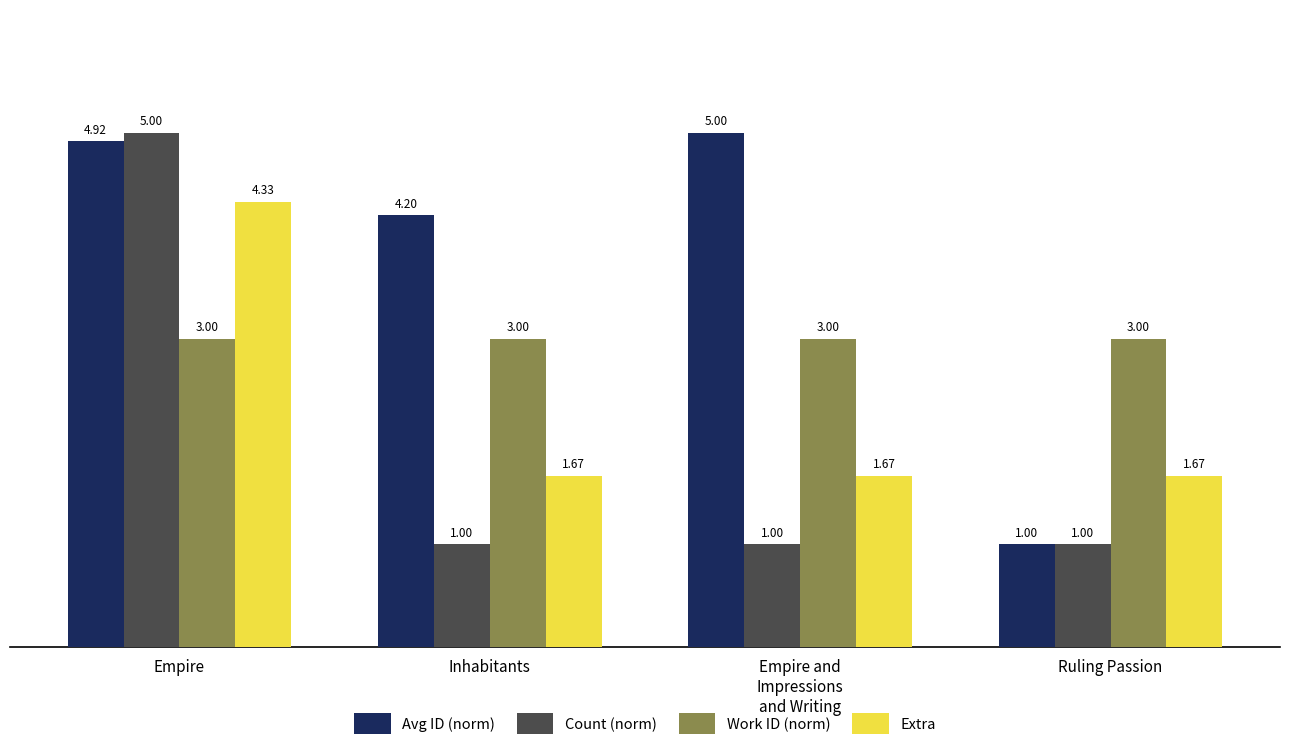

How many Extra values are between 1 and 4?

3